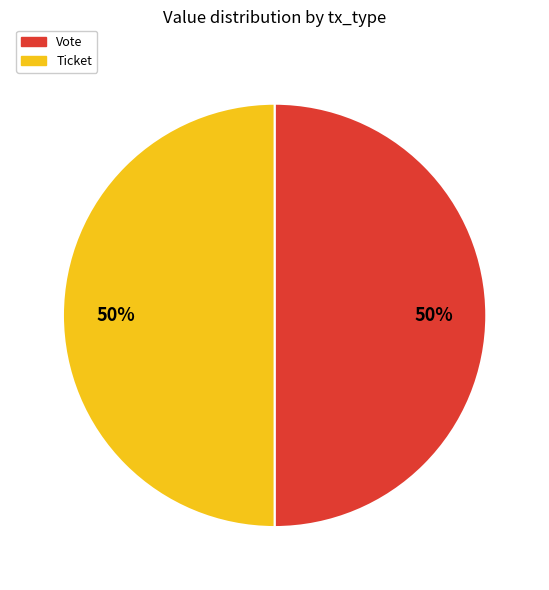

To the nearest percent, what is the average slice percentage?

50%